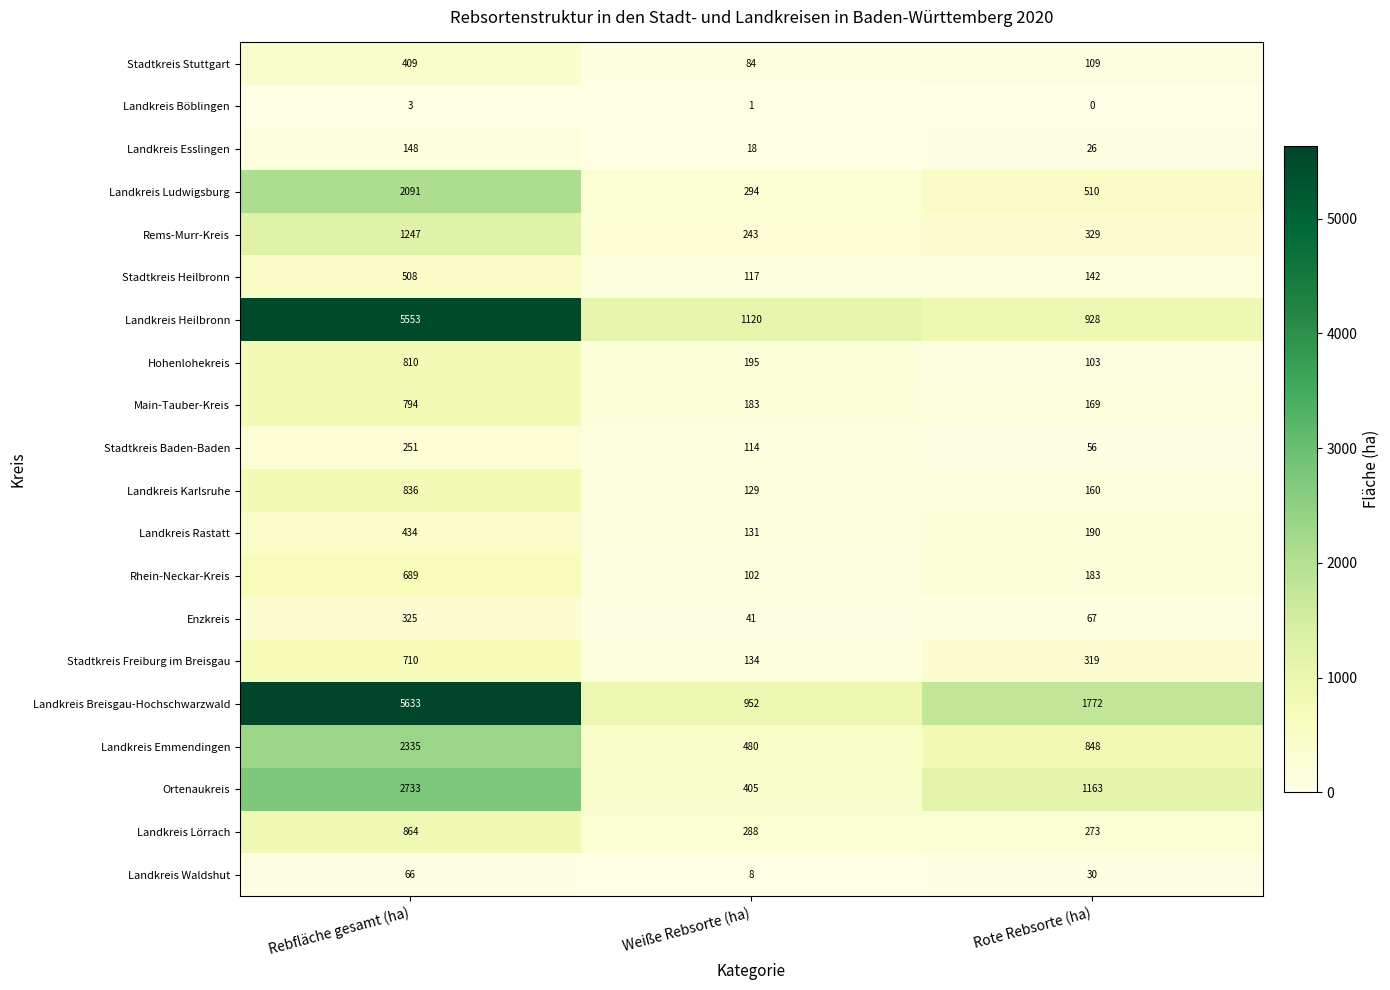

What is the difference between the maximum and minimum values in the Rems-Murr-Kreis series?

1004